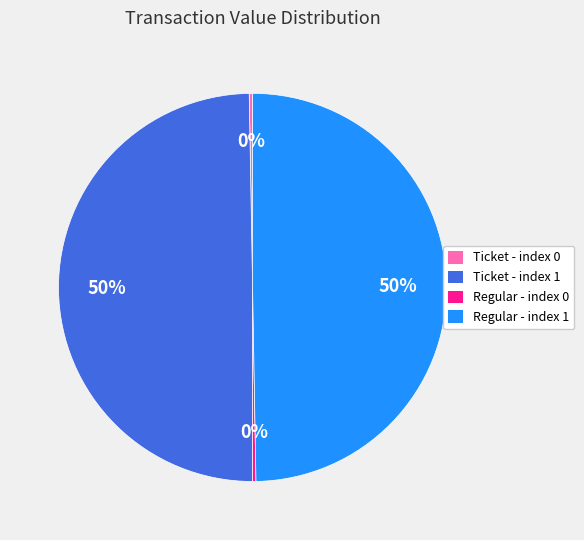

Combined, do Ticket - index 1 and Regular - index 1 account for over 50%?

Yes